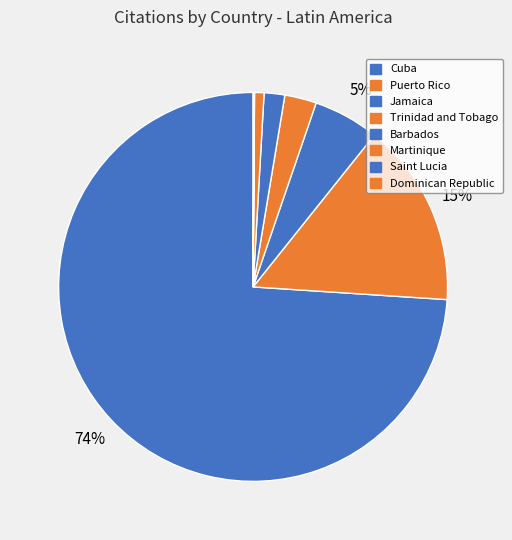

The Cuba slice represents 84% of the pie. True or false?

False